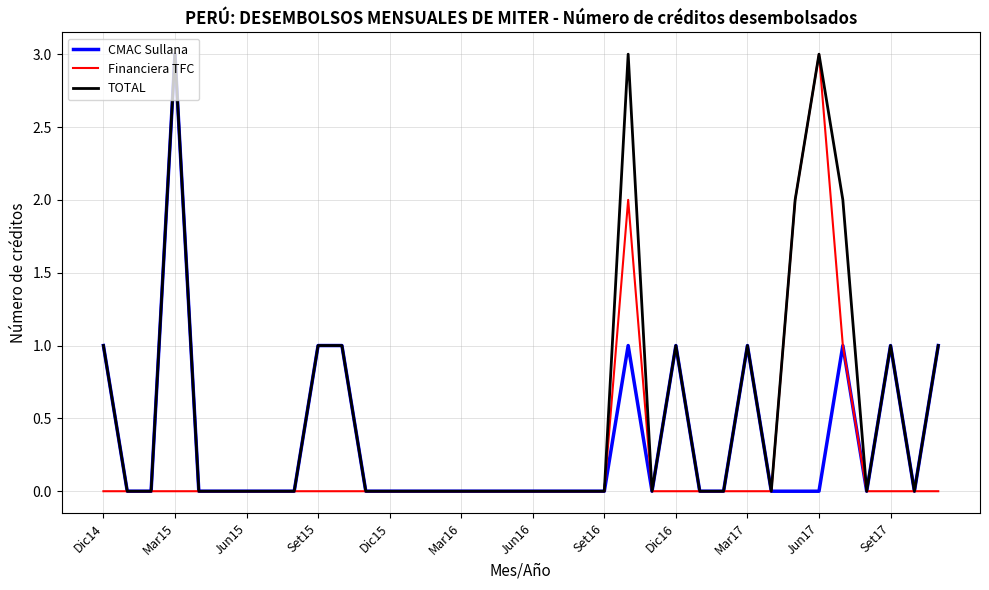

What is the maximum value for TOTAL?

3